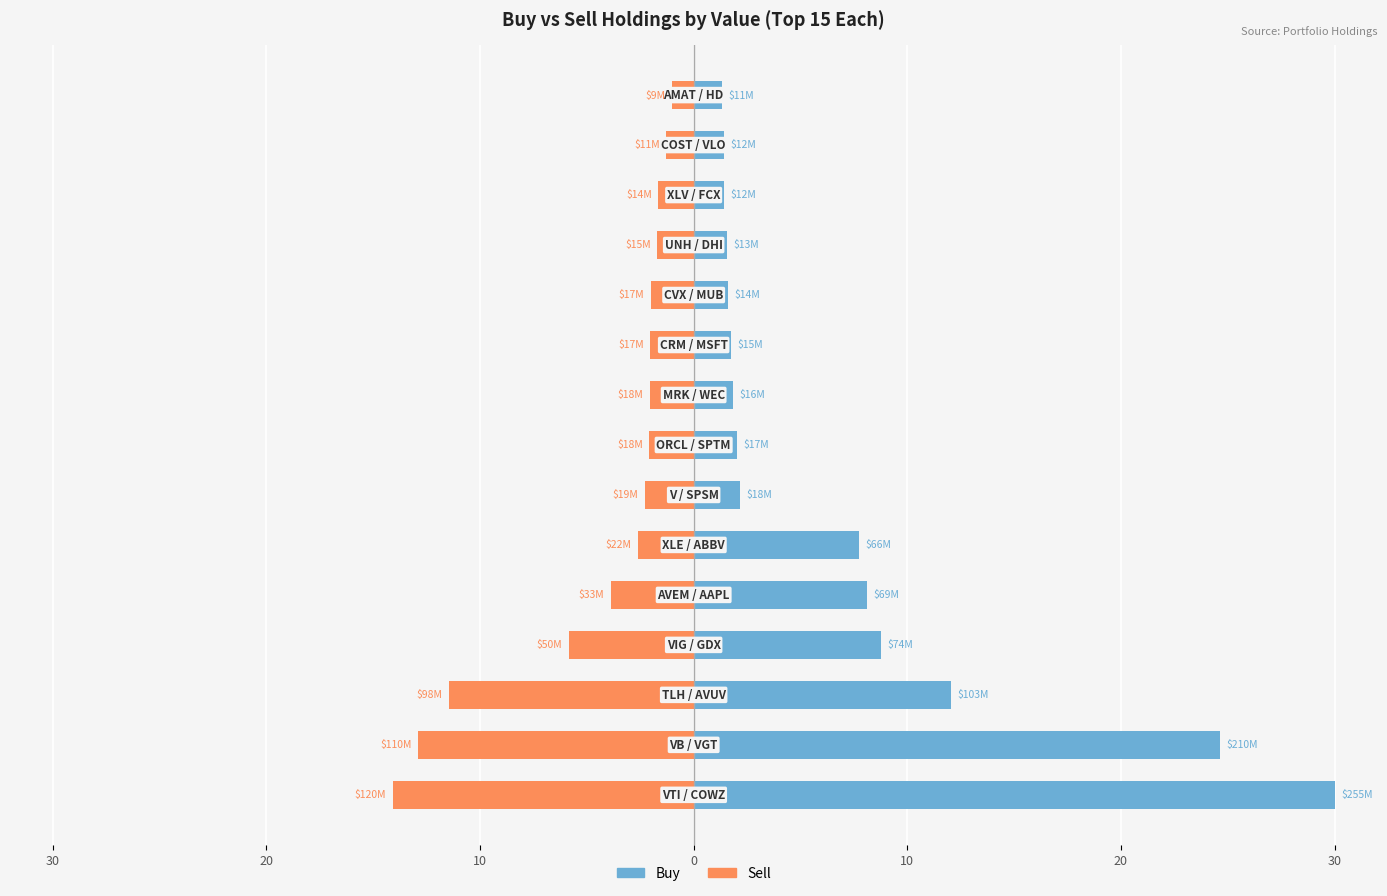

What is the total value across all series at 14?

0.3